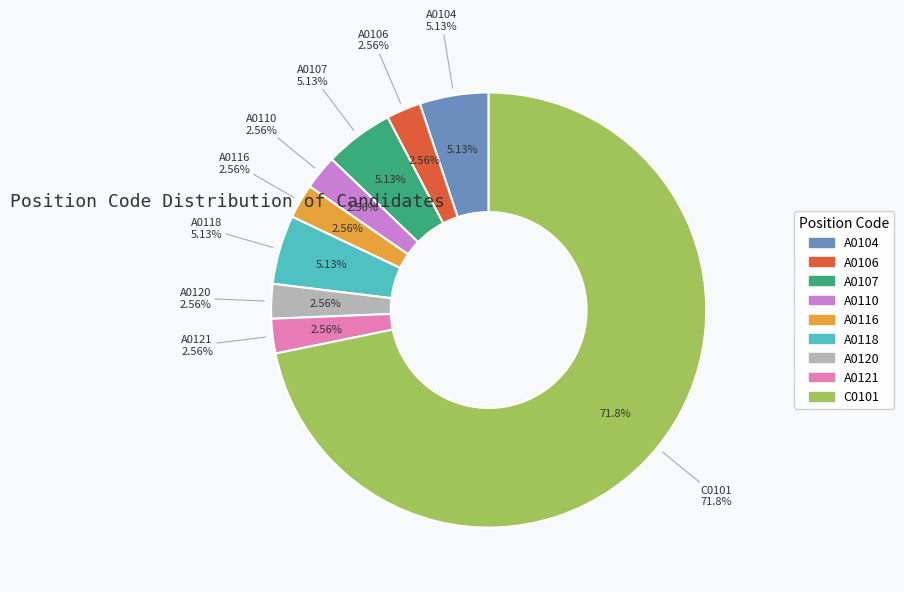

Rank the categories by value from highest to lowest.

C0101, A0104, A0107, A0118, A0106, A0110, A0116, A0120, A0121